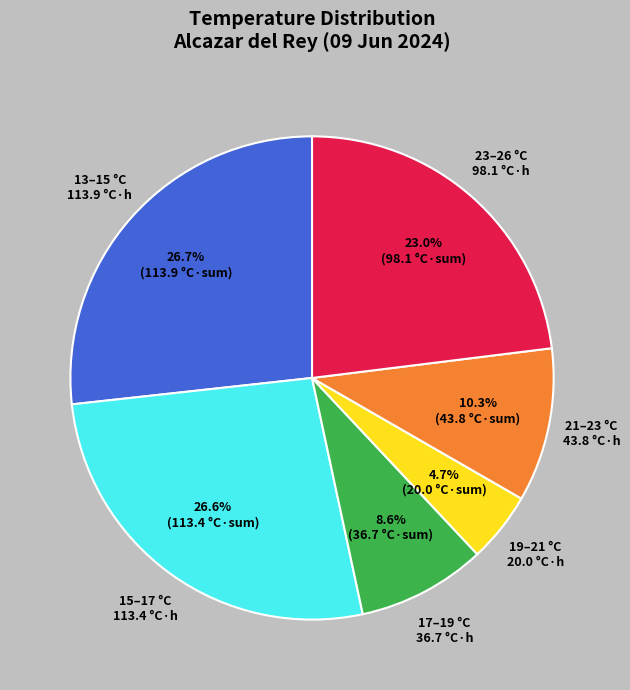

Which slice is the smallest?

19–21 °C